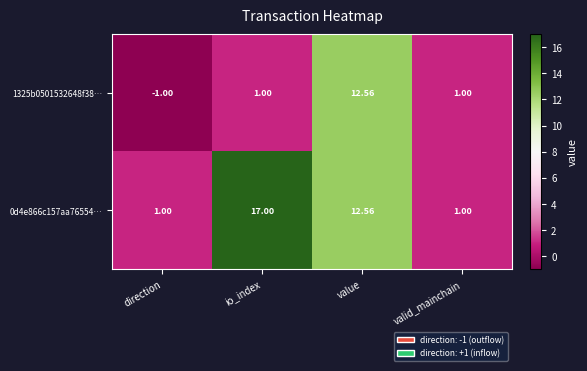

At which label is 0d4e866c157aa76554… closest to 9?

value